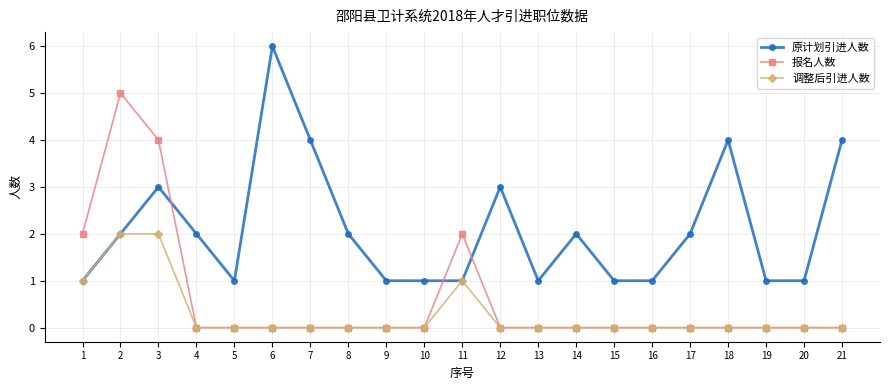

Does the chart display data point markers on the line(s)?

Yes